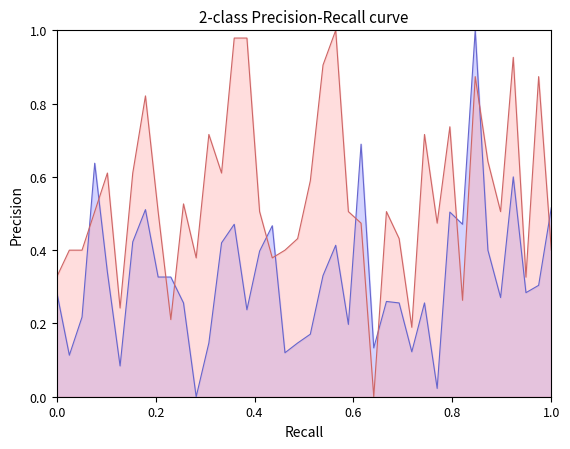

How many interior local peaks does the P2 series have?

11